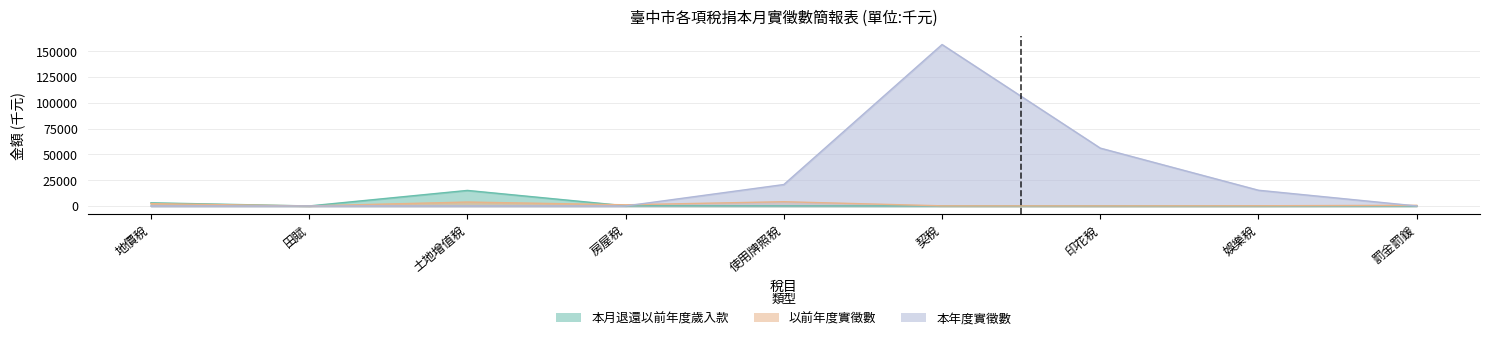

What is the average value of the 本年度實徵數 series?

27598.9